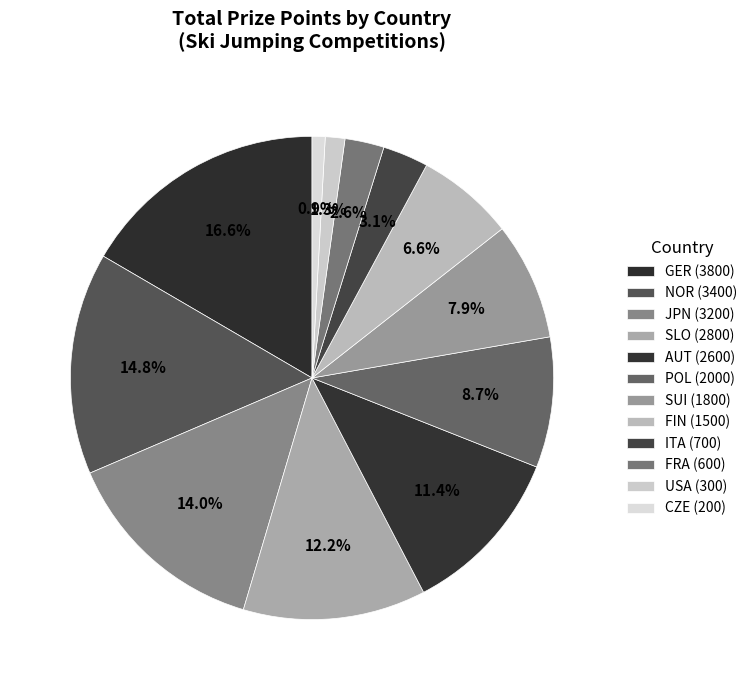

Is it true that USA is 10% of the pie?

False